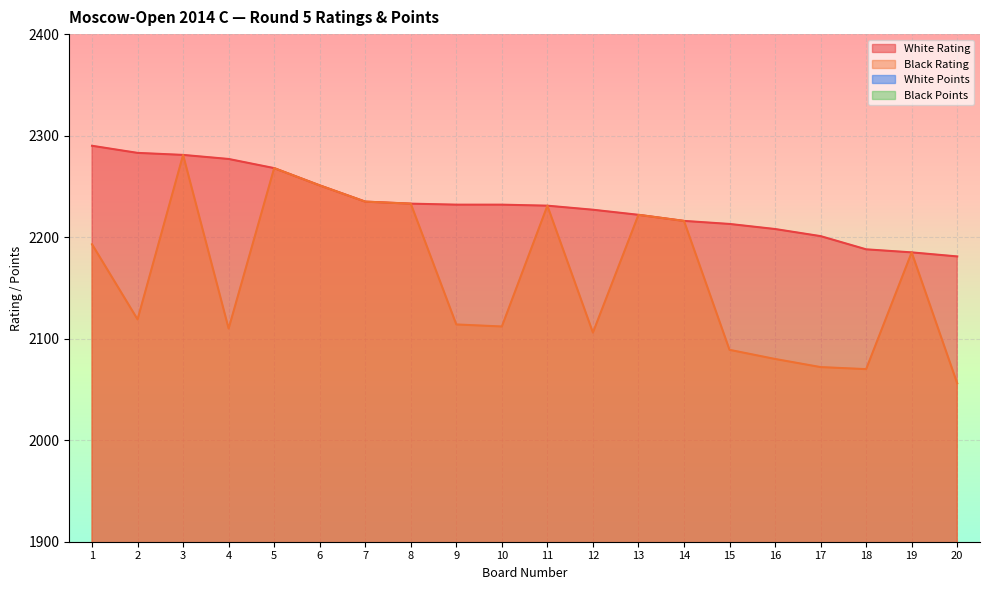

True or false: White Rating and White Points cross at least once.

False